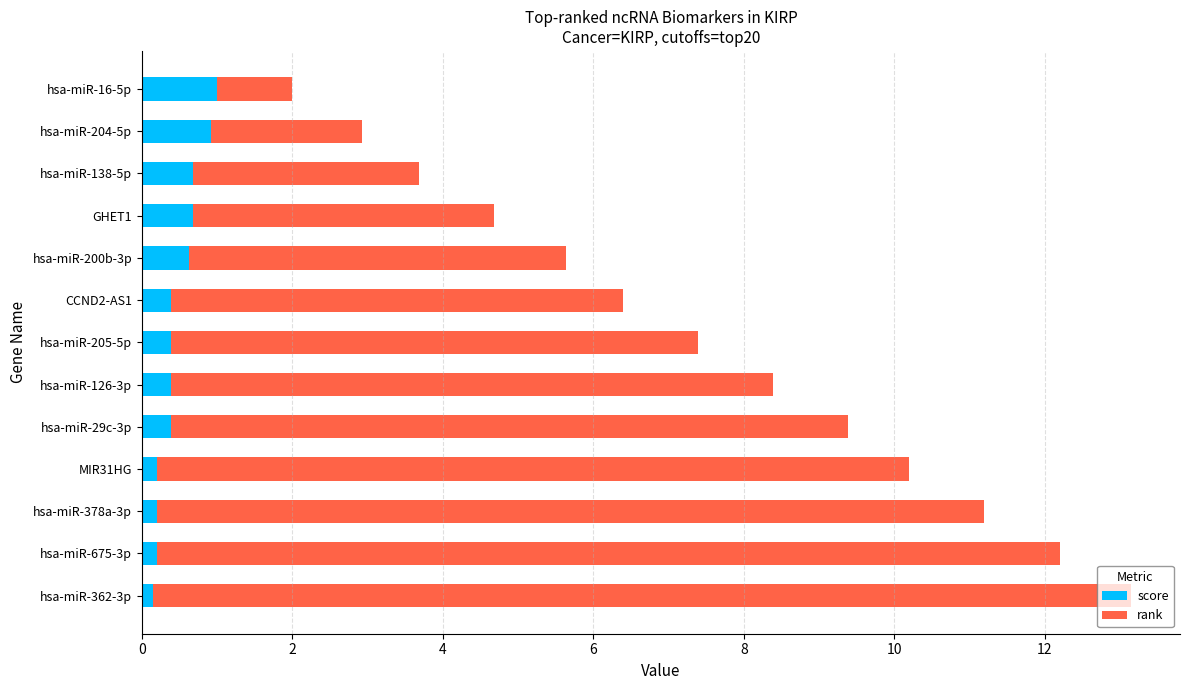

The score series shows 0.2 at hsa-miR-675-3p. True or false?

True